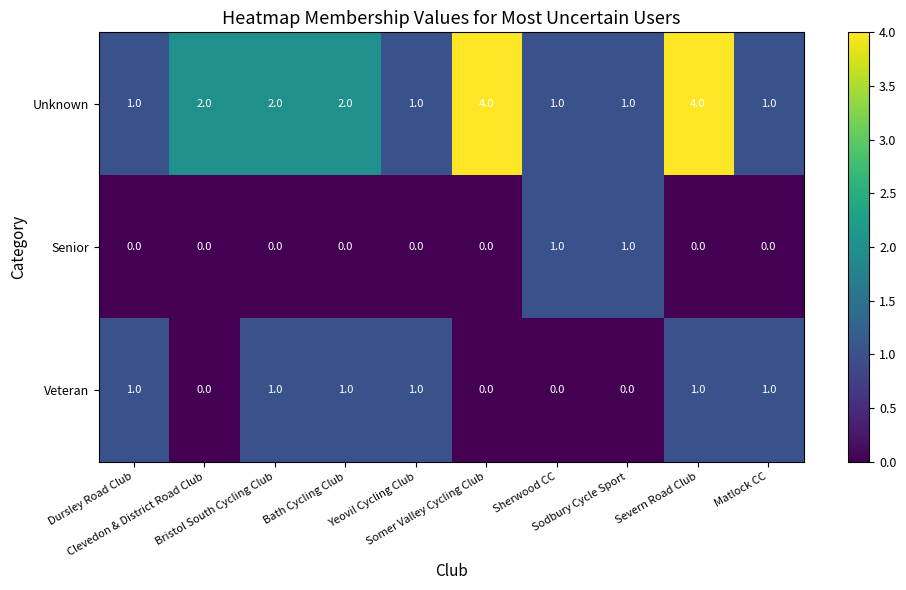

What is the sum of all Unknown values?

19